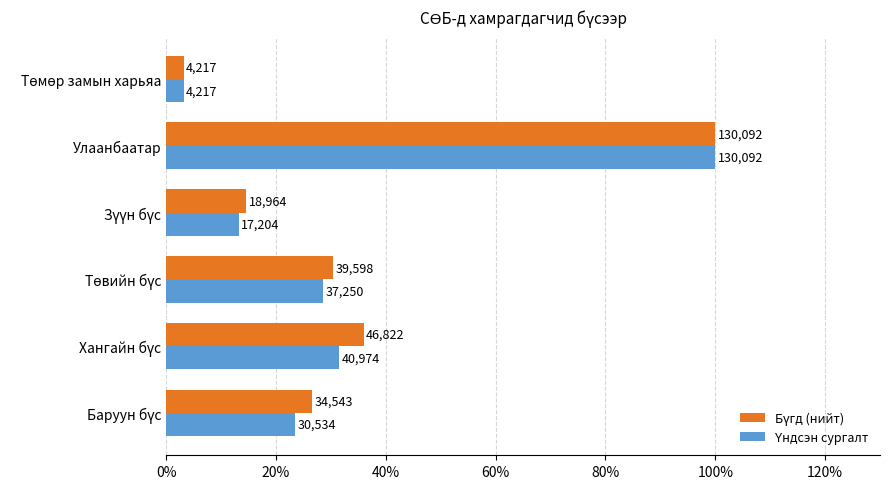

Which series has the widest spread of values?

Бүгд (нийт)